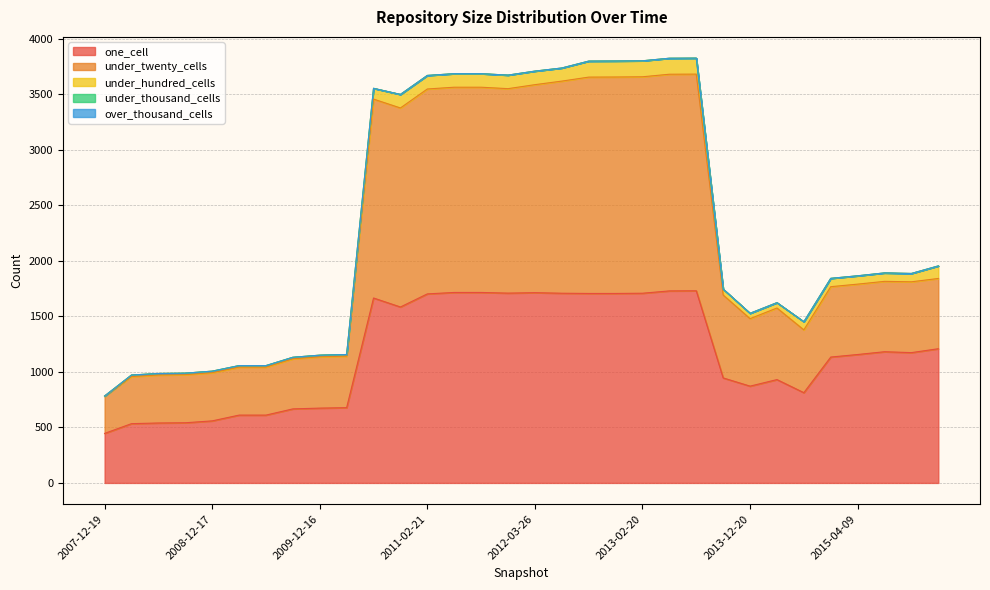

Is it true that one_cell equals 761 at 2013-07-09?

False